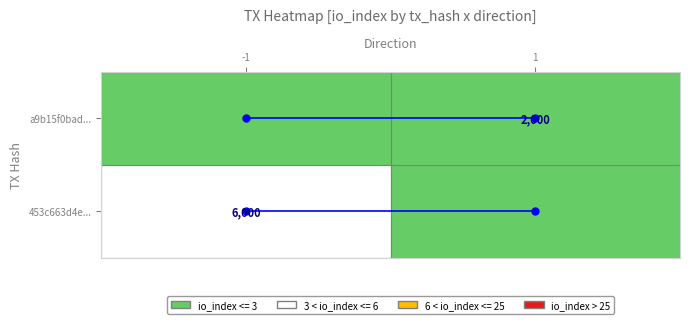

Which category has the highest value across all series?

-1